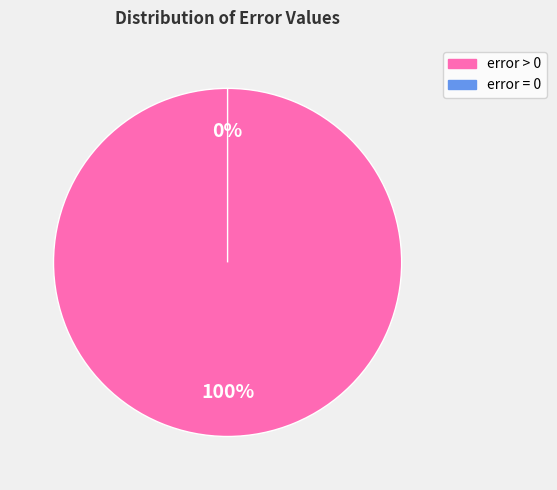

Rank the categories by value from highest to lowest.

error > 0, error = 0